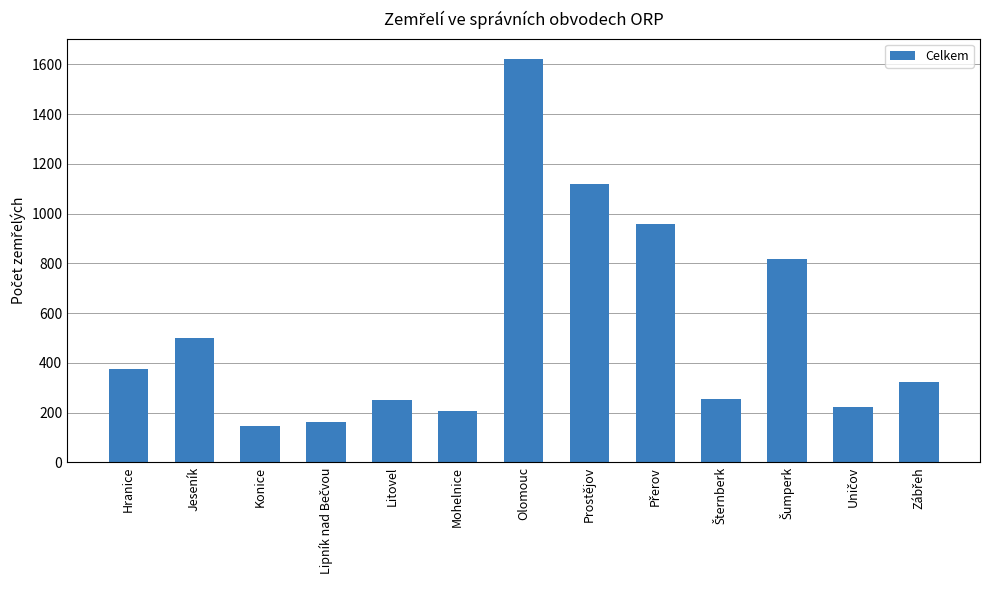

How many categories are shown in the chart?

13